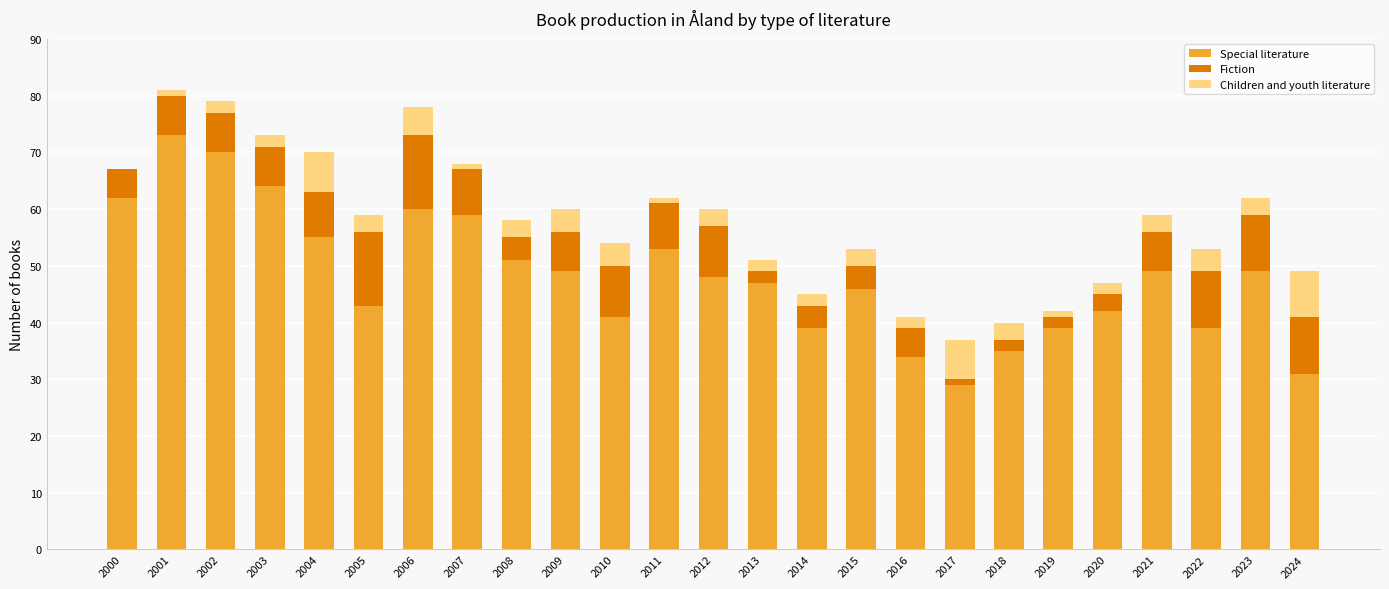

Which category has the highest value in the Special literature series?

2001